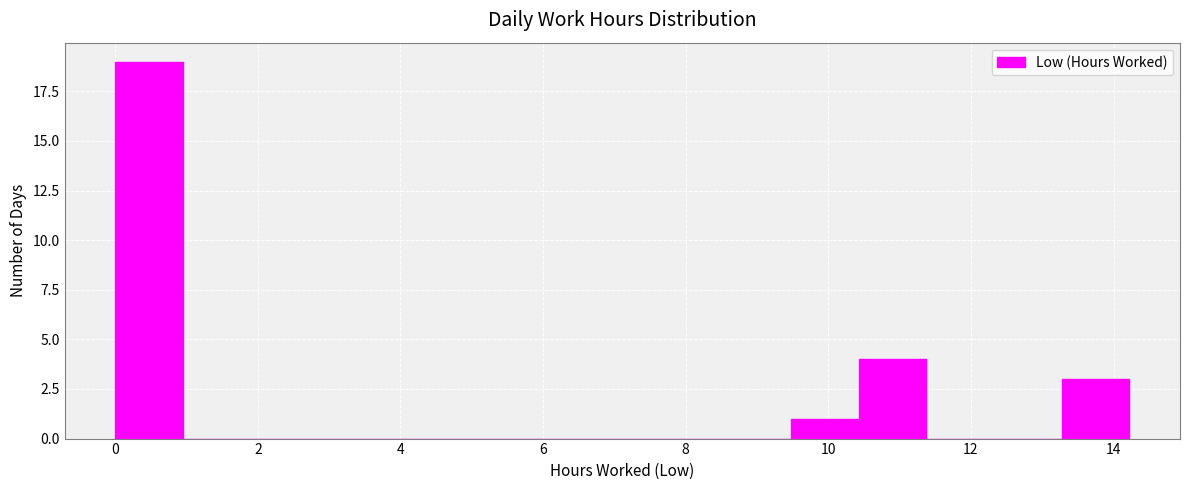

Over which range of the x-axis is the bar tallest?

0.0 to 1.0